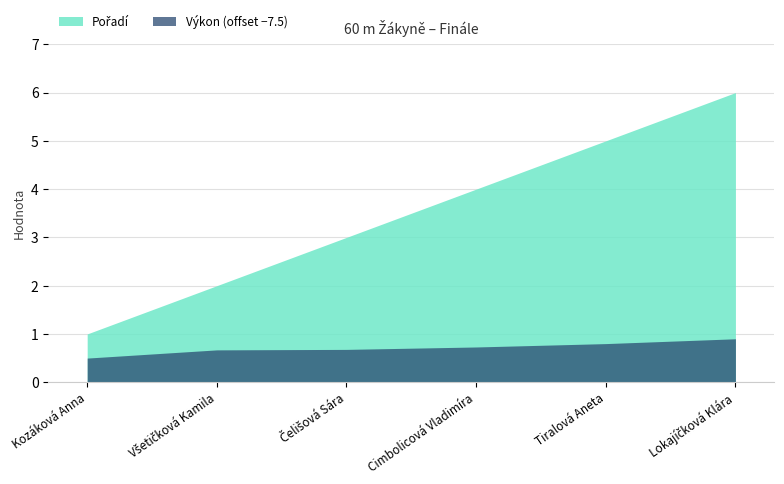

At which label does Pořadí first exceed 4?

Tiralová Aneta